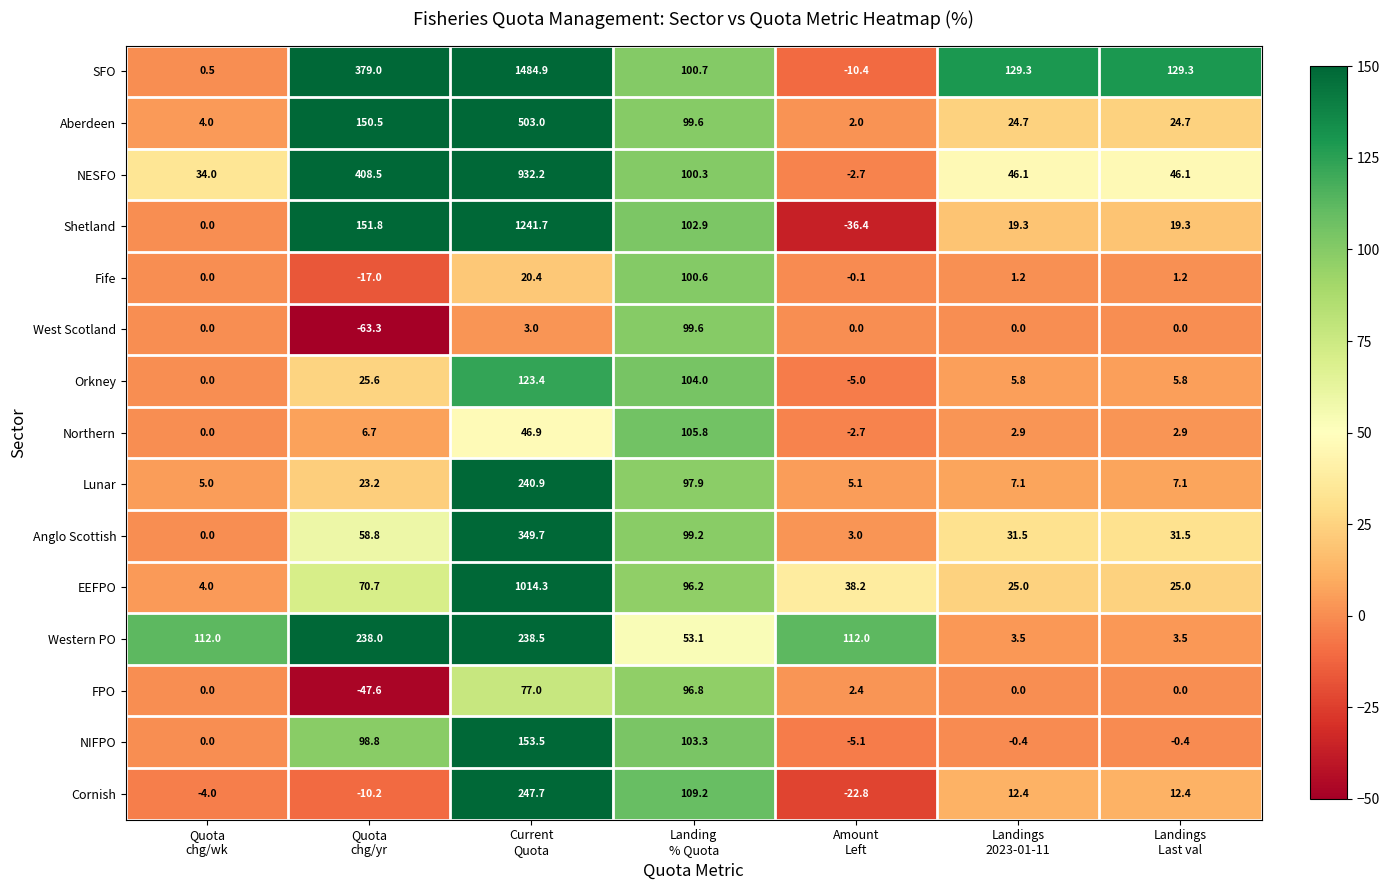

What is the difference between the second highest and minimum values in the Anglo Scottish series?

99.2